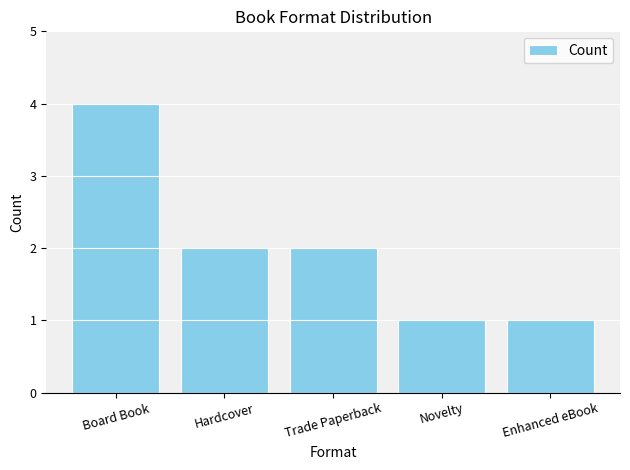

True or false: the data shows 0 at Novelty.

False